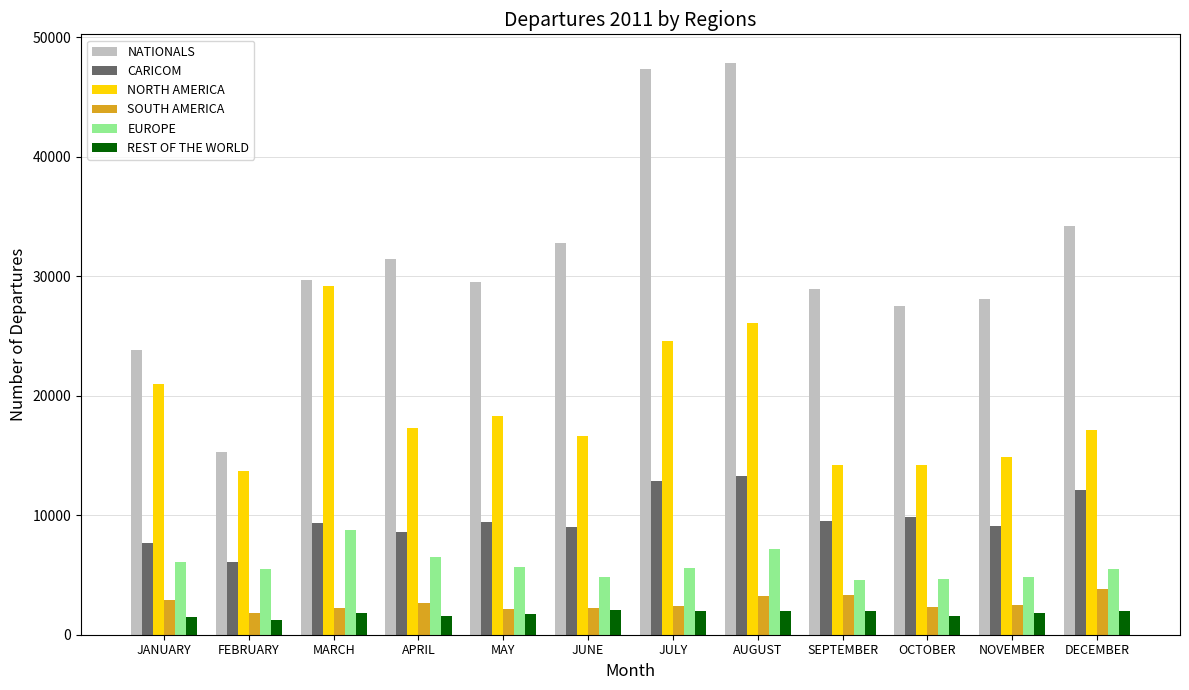

What is the maximum value shown in the chart?

47836